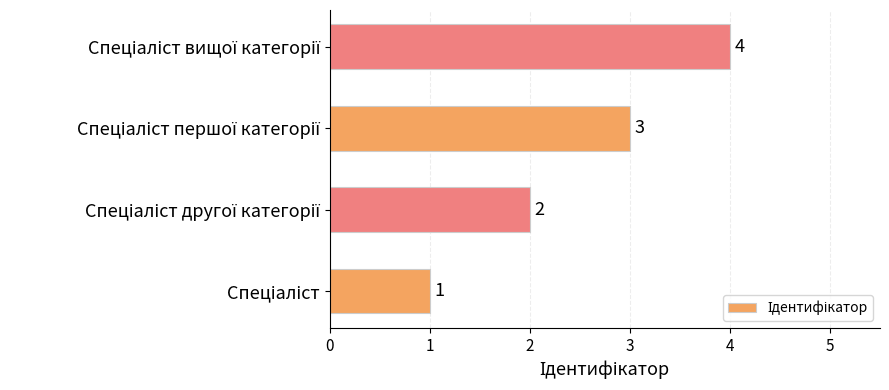

What is the sum of all values?

10